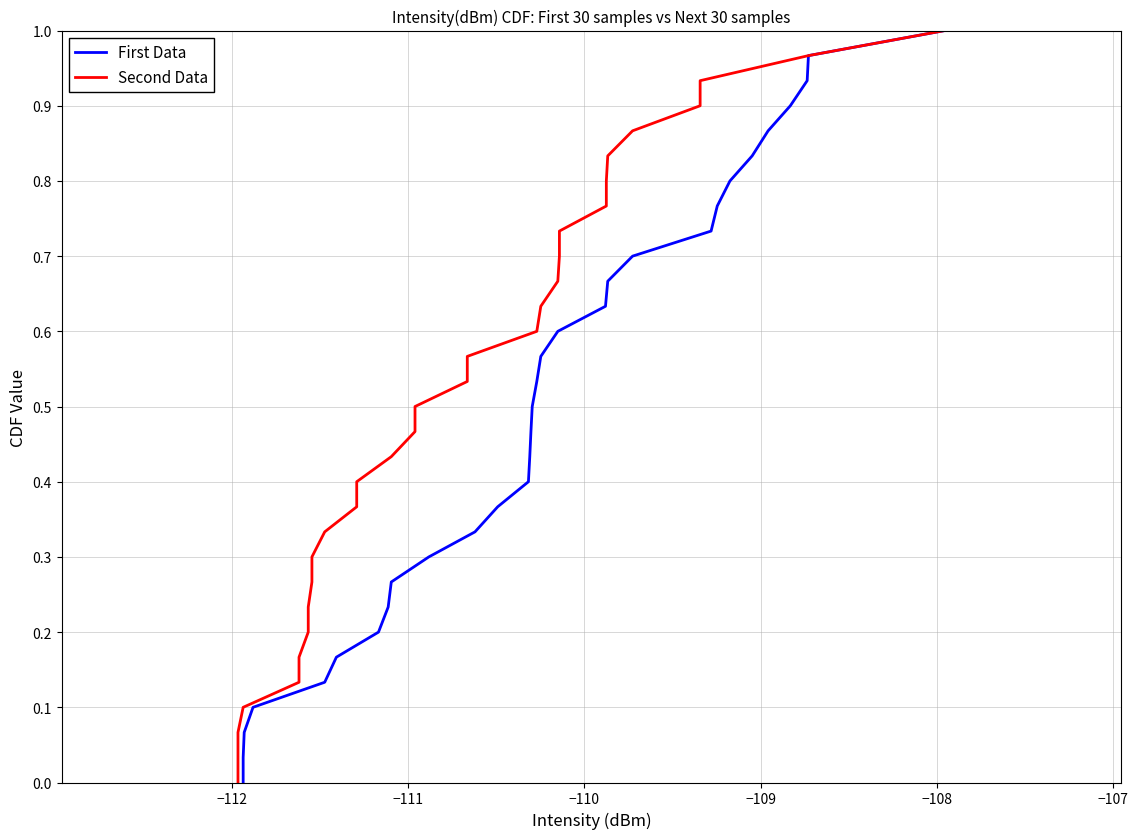

What is the average value of the Second Data series?

0.5